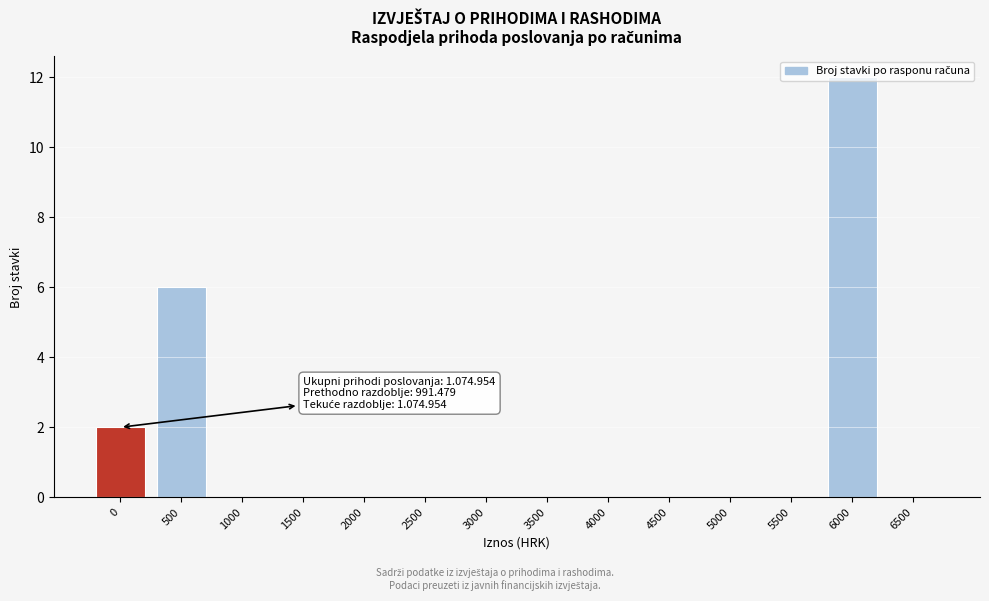

What is the change in value from 1000 to 6000?

+12